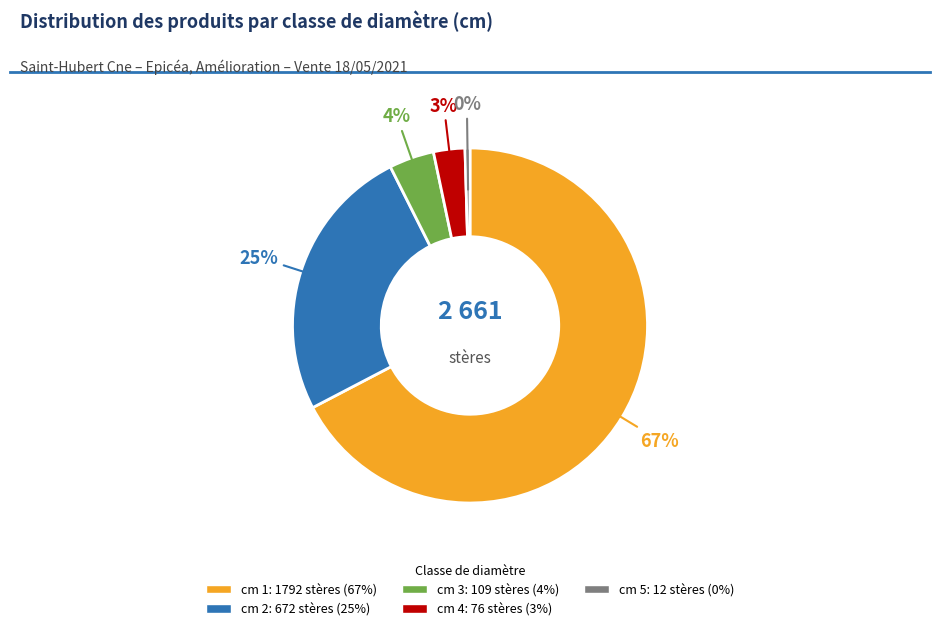

To the nearest percent, what is the average slice percentage?

20%